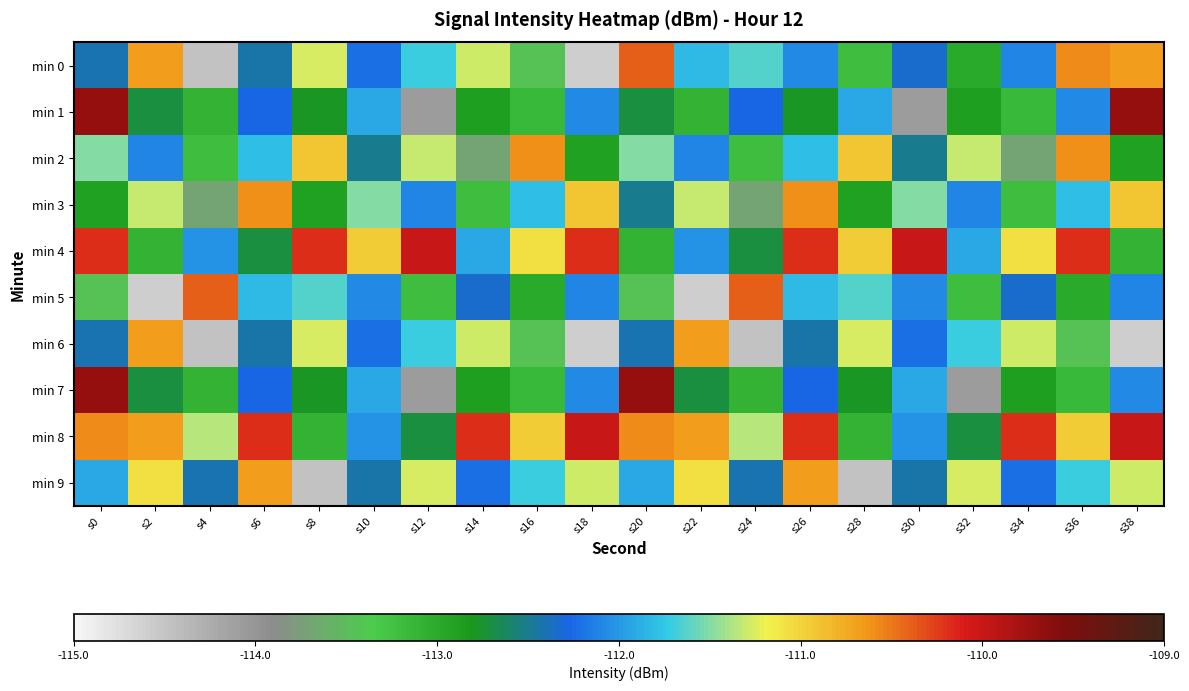

What is the total value across all series at s4?

-1128.2